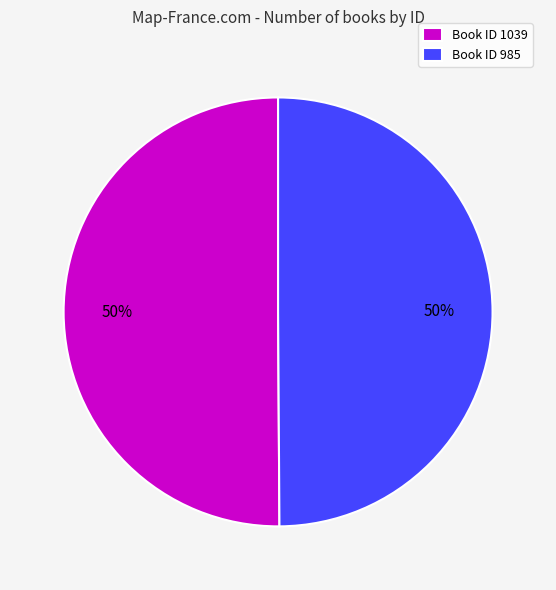

Is it true that Book ID 985 is 59% of the pie?

False